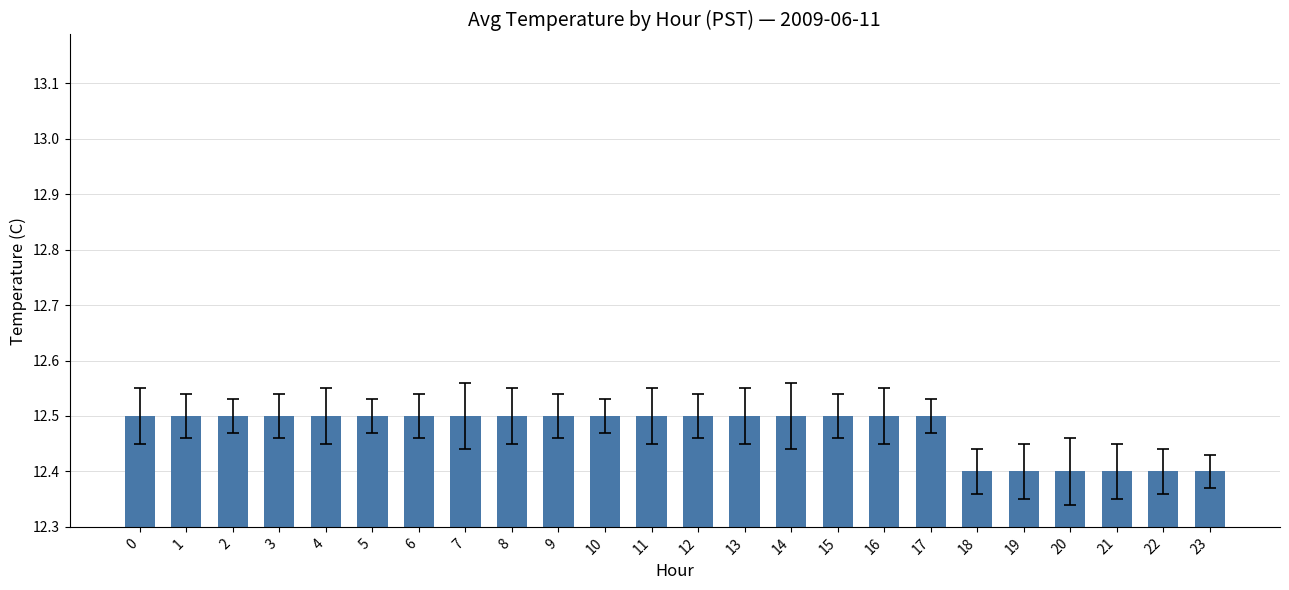

What is the minimum value shown in the chart?

12.4